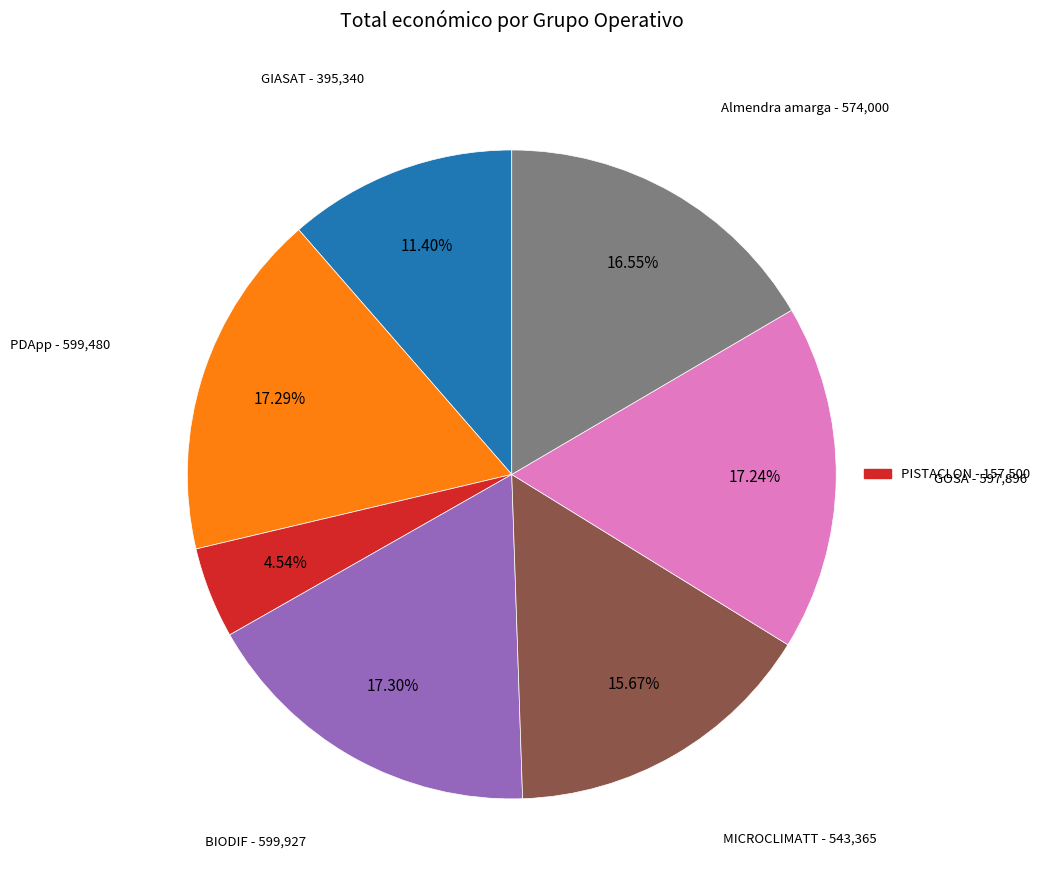

Is there a majority slice in this chart?

No